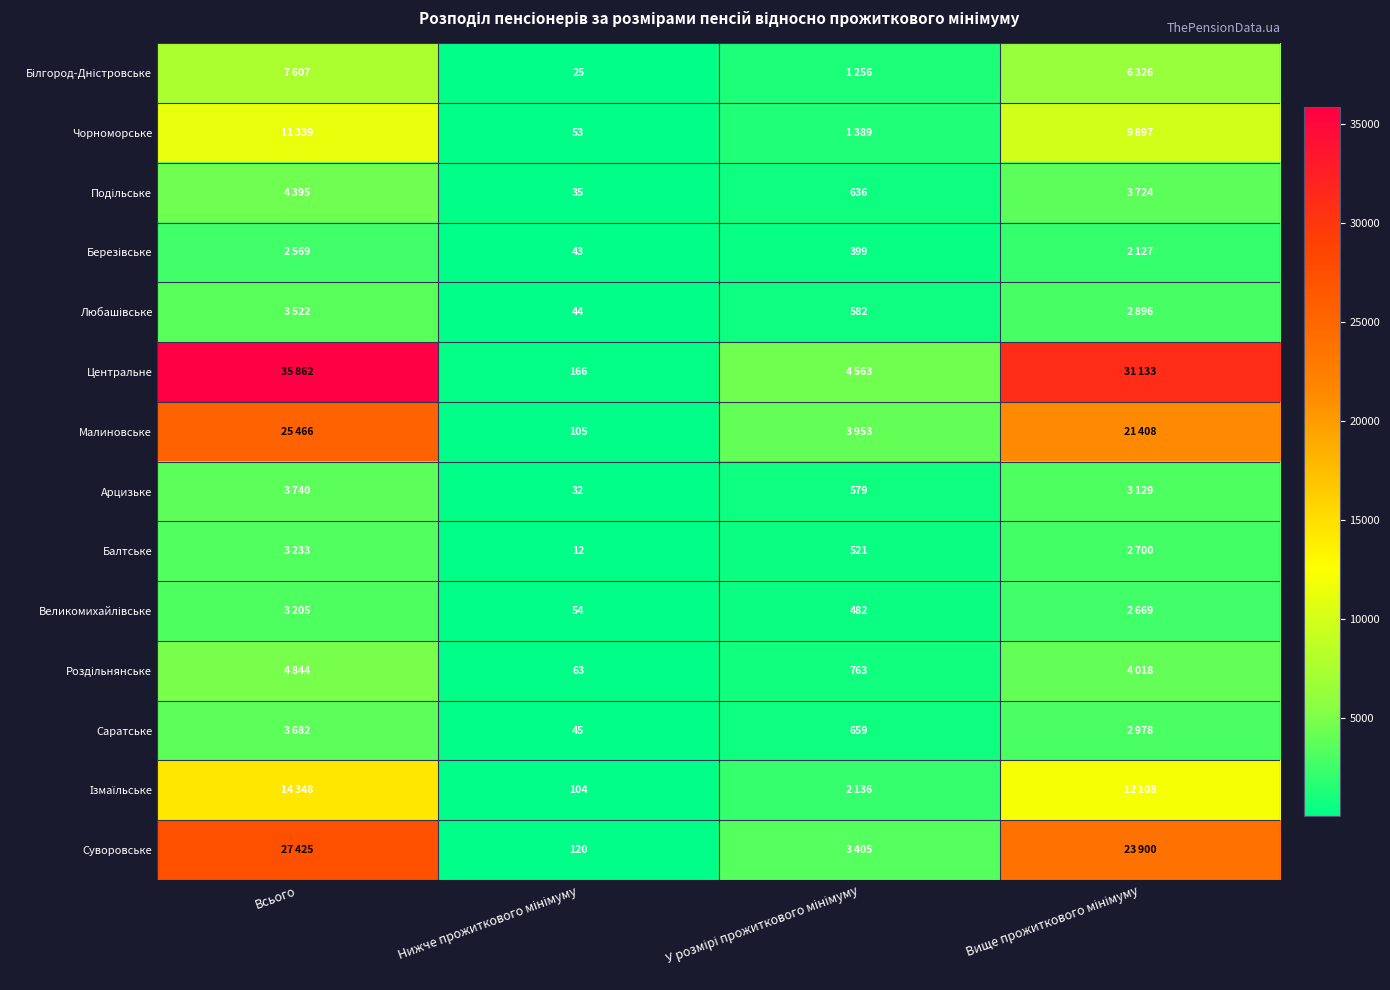

What is the total value across all series at Нижче прожиткового мінімуму?

901